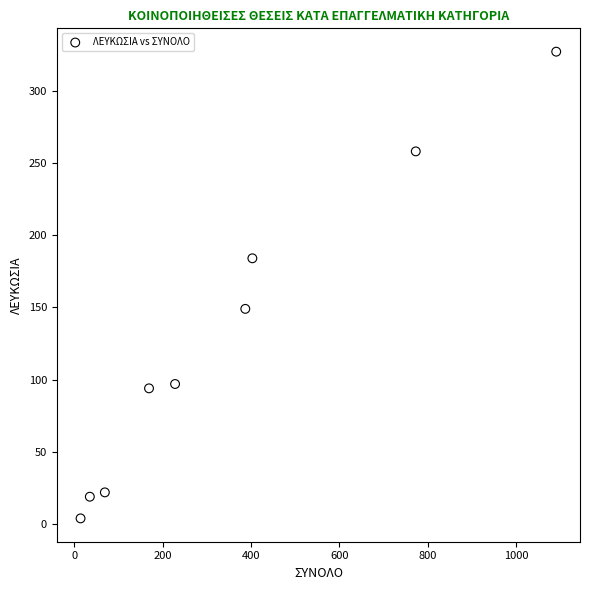

What is the range of X values (max minus min)?

1077